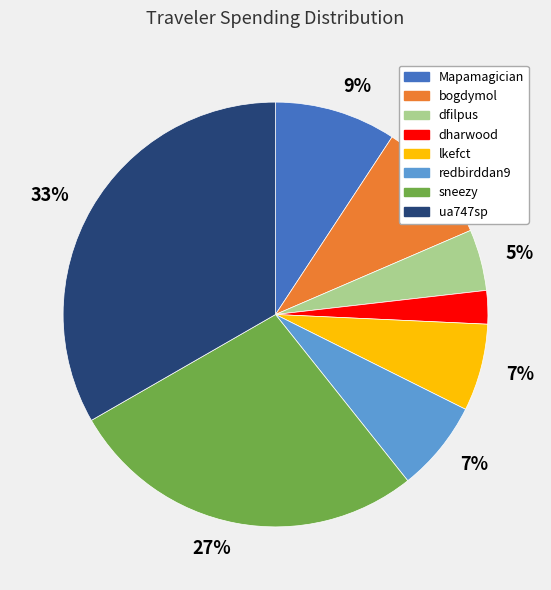

Do sneezy and dharwood together represent more than half of the pie?

No